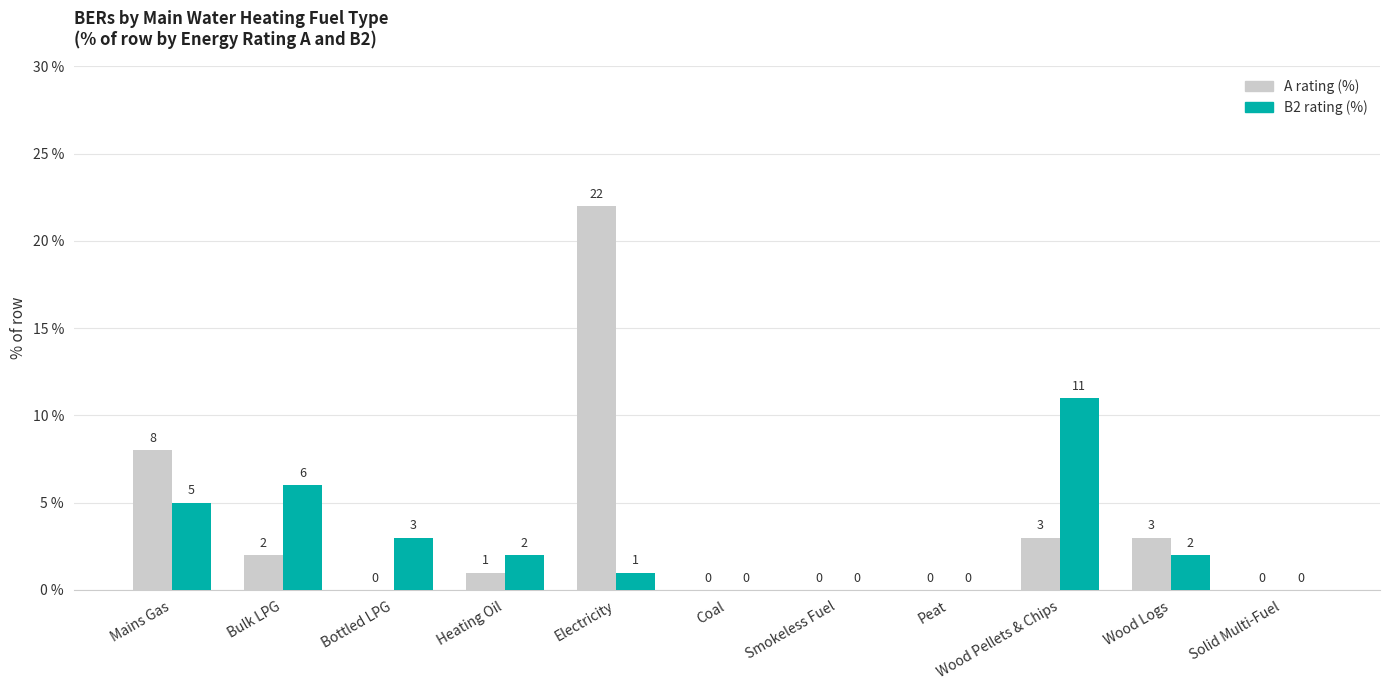

What is the maximum value shown in the chart?

22